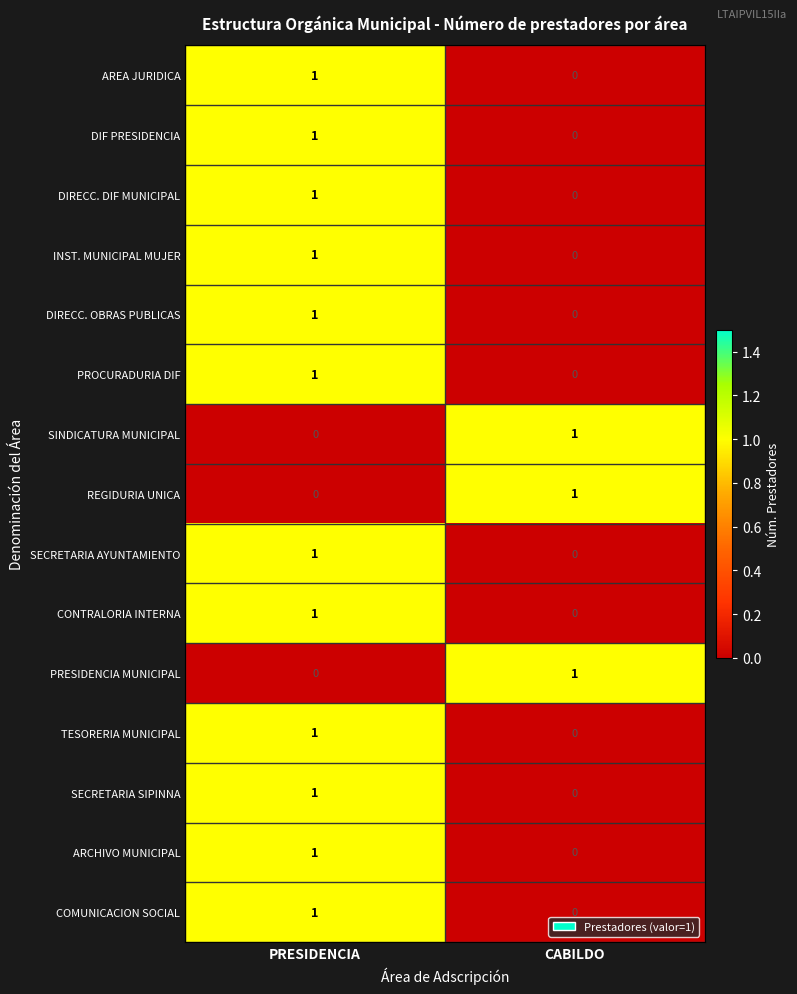

At which category is the sum across all series the highest?

PRESIDENCIA